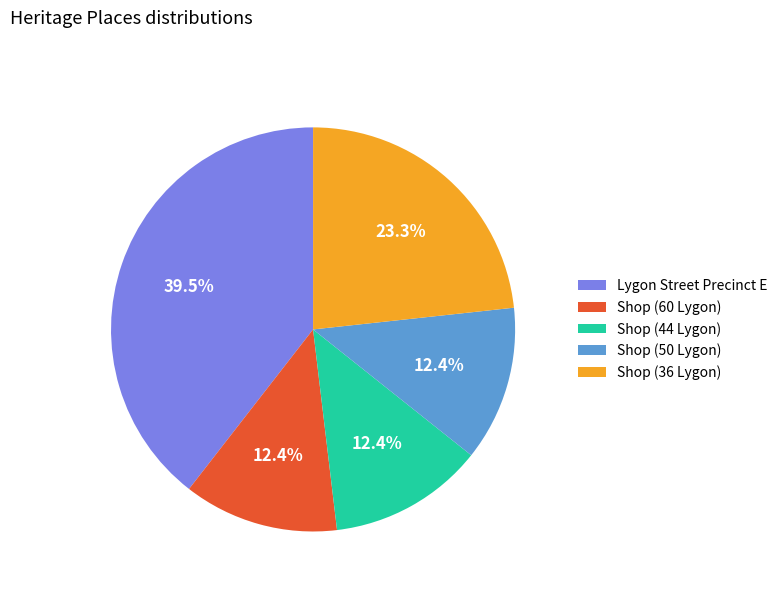

Is the sum of Shop (60 Lygon) and Lygon Street Precinct E greater than half?

Yes